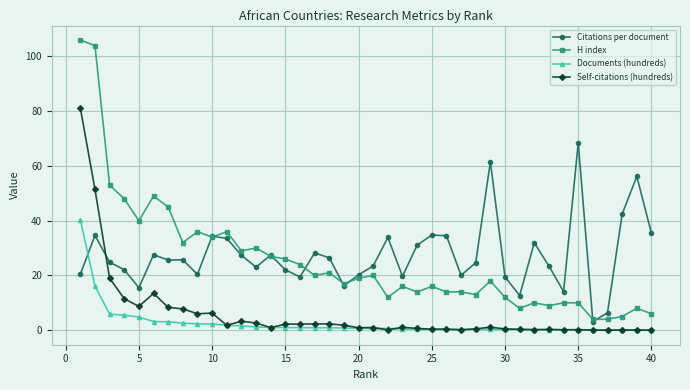

List the series in order of their peak value, lowest first.

Documents (hundreds), Citations per document, Self-citations (hundreds), H index